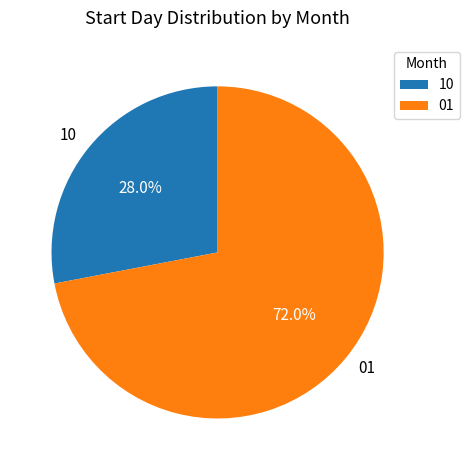

Which slice is the smallest?

10